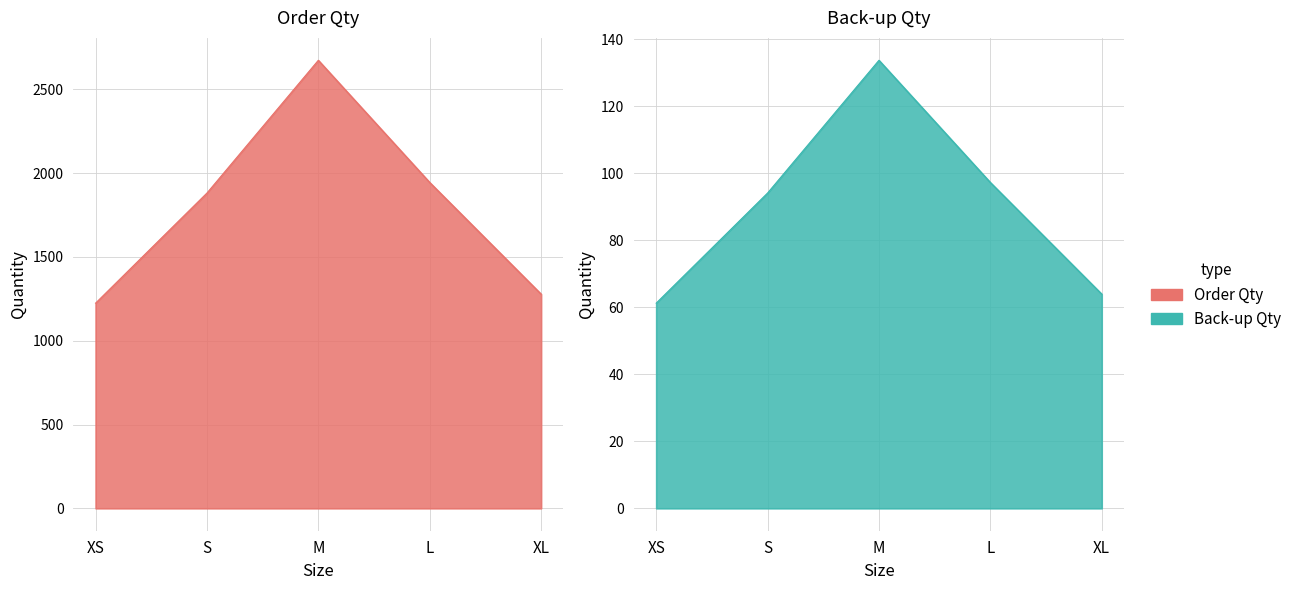

The Order Qty series shows 2673.0 at M. True or false?

True